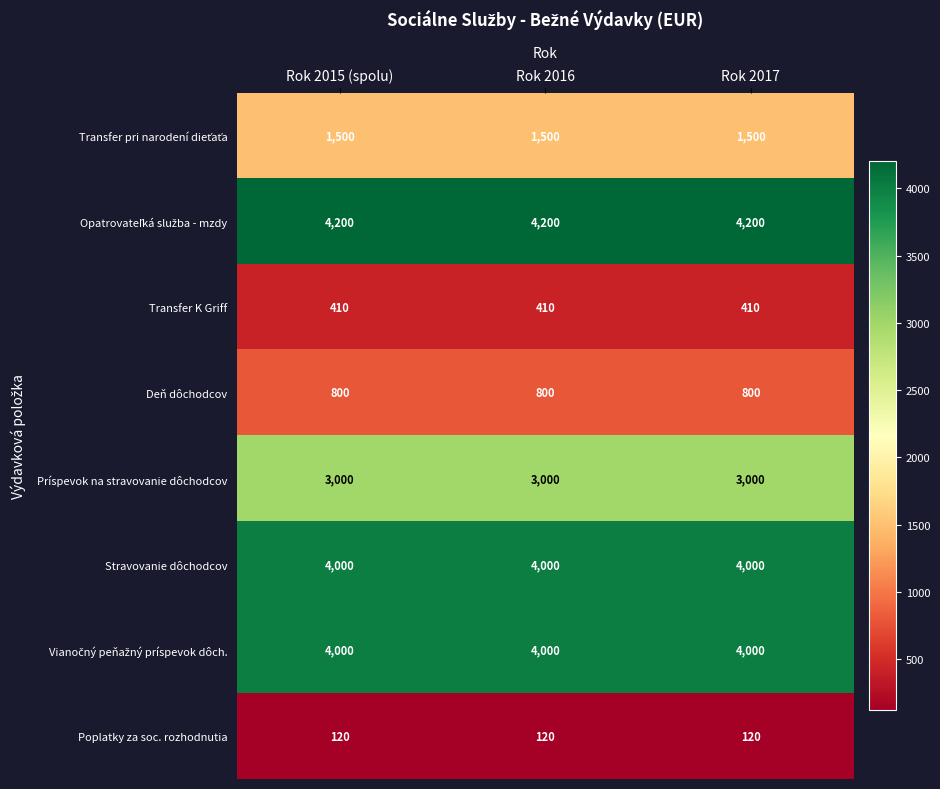

Is it true that Poplatky za soc. rozhodnutia equals 120 at Rok 2017?

True